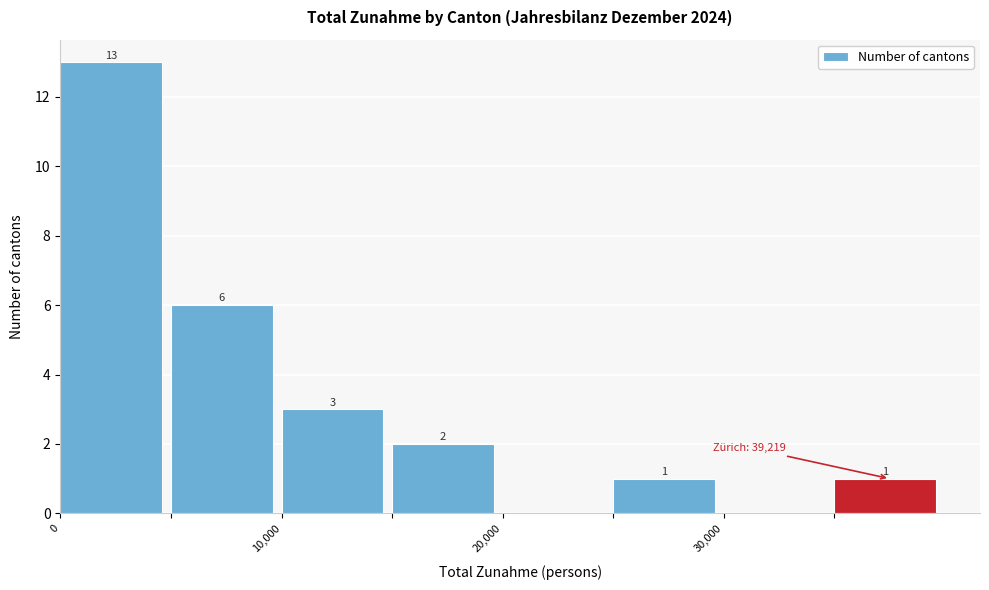

Over which range of the x-axis is the bar tallest?

0 to 5000